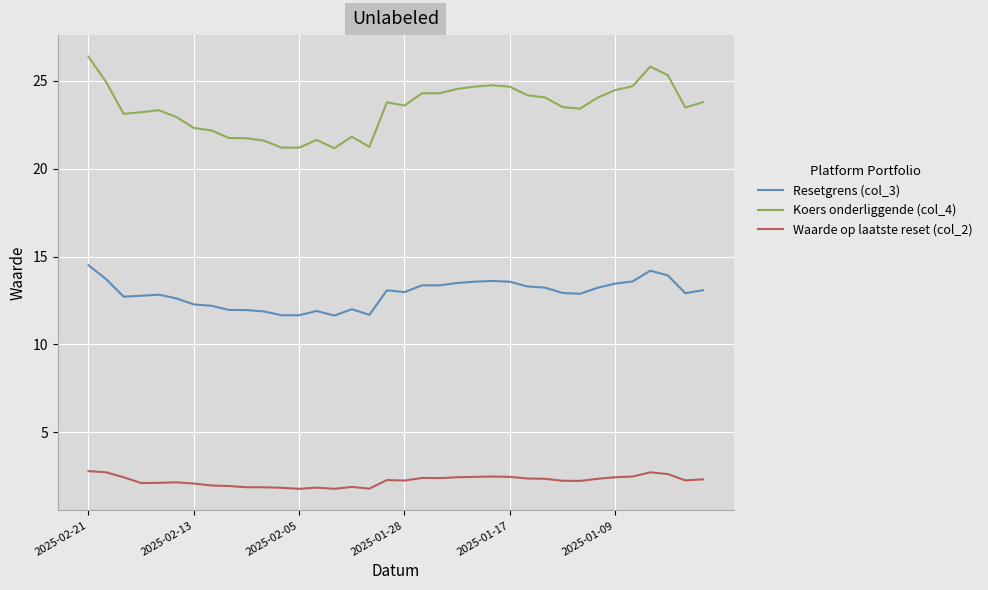

Which series has the largest total across all categories?

Koers onderliggende (col_4)